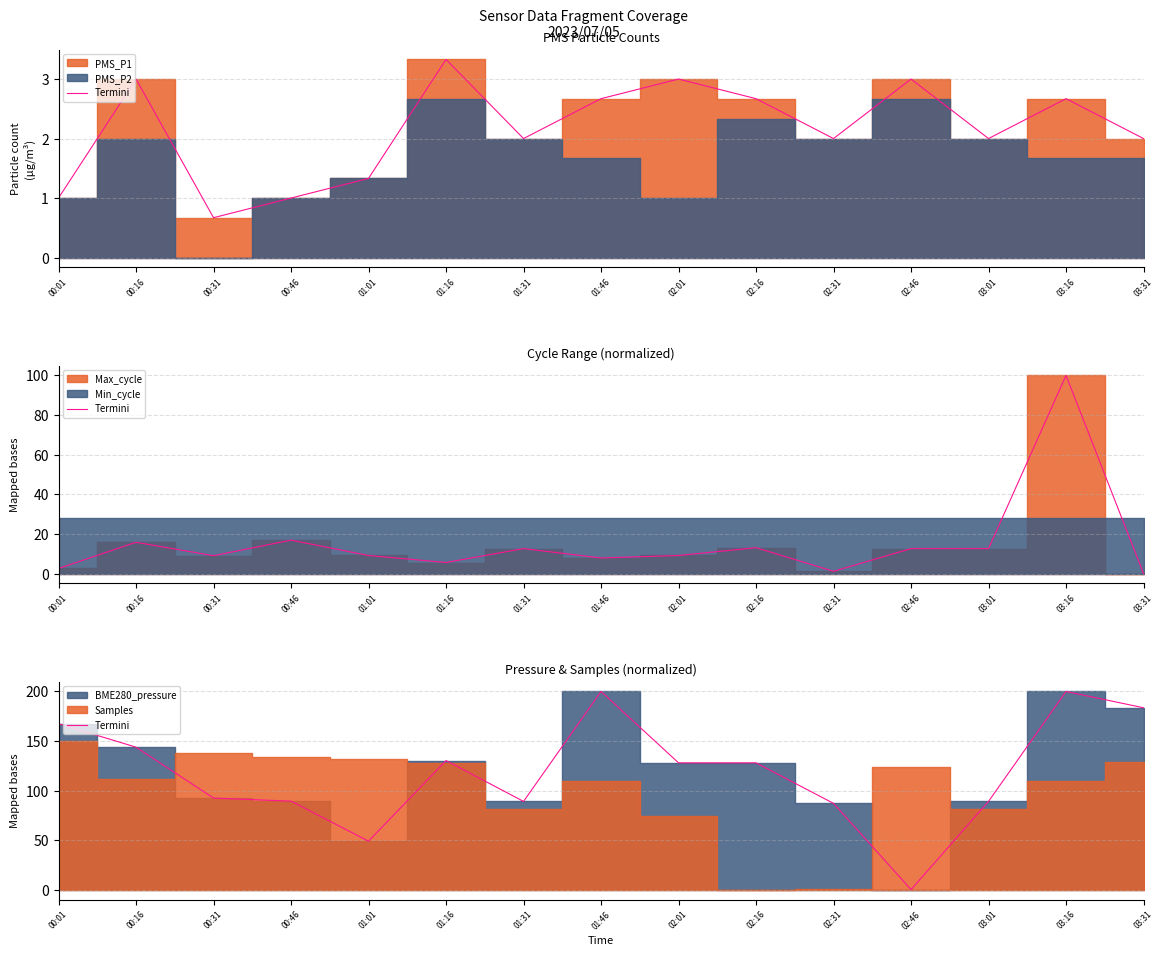

List the labels in order of value, largest first.

01:46, 03:16, 03:31, 00:01, 00:16, 01:16, 02:01, 02:16, 00:31, 00:46, 01:31, 03:01, 02:31, 01:01, 02:46